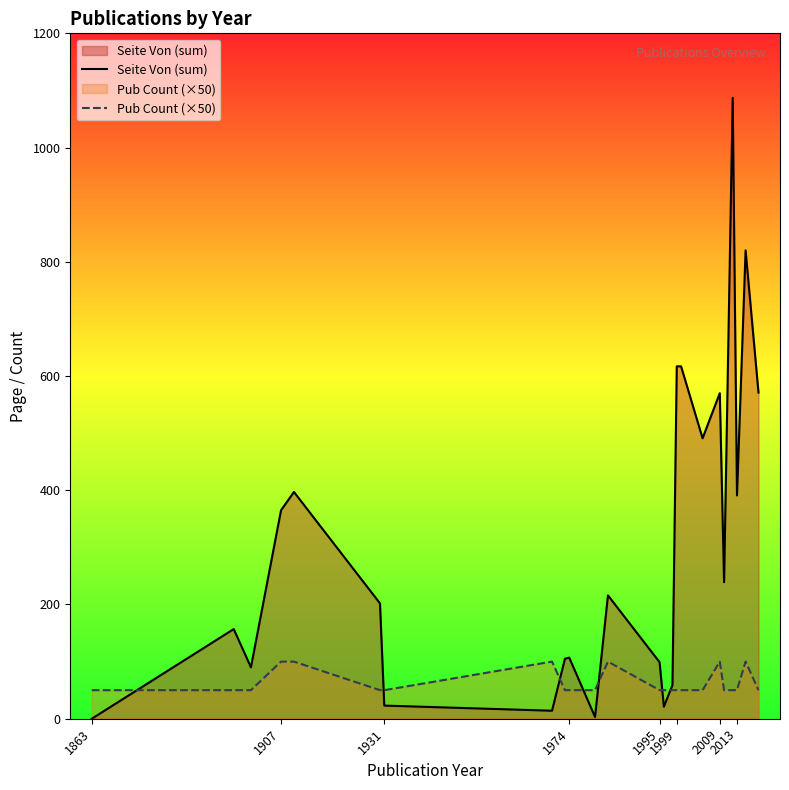

Rank the series by their average value, from highest to lowest.

Seite Von (sum), Pub Count (×50)